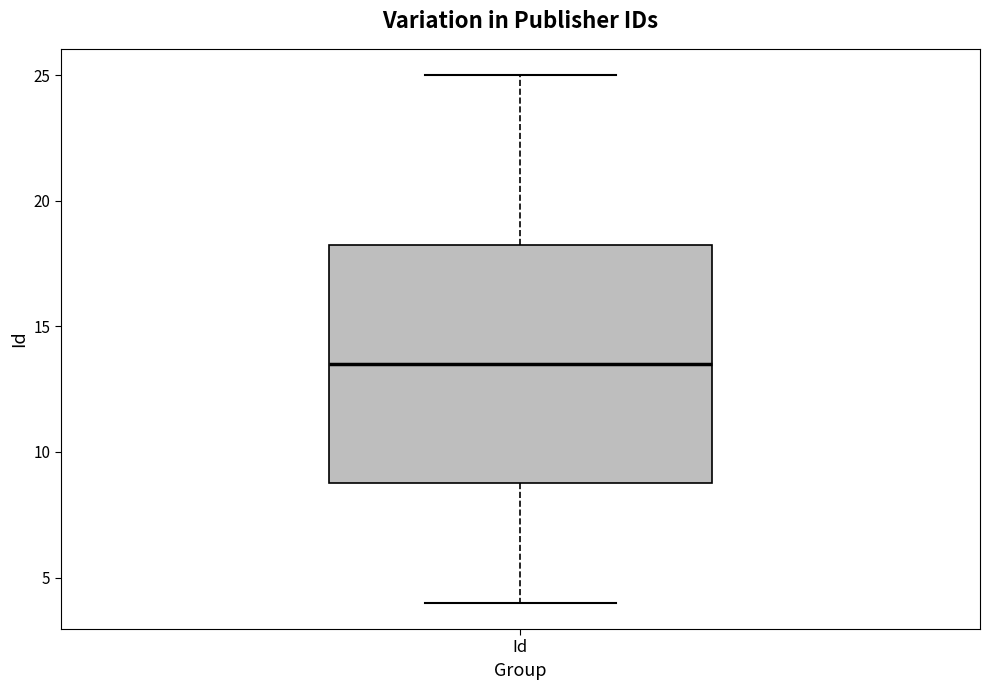

Where does the upper whisker of the box for Id end on the y-axis? The values are not printed on the chart, so give them approximately, as read against the axis.

25.0